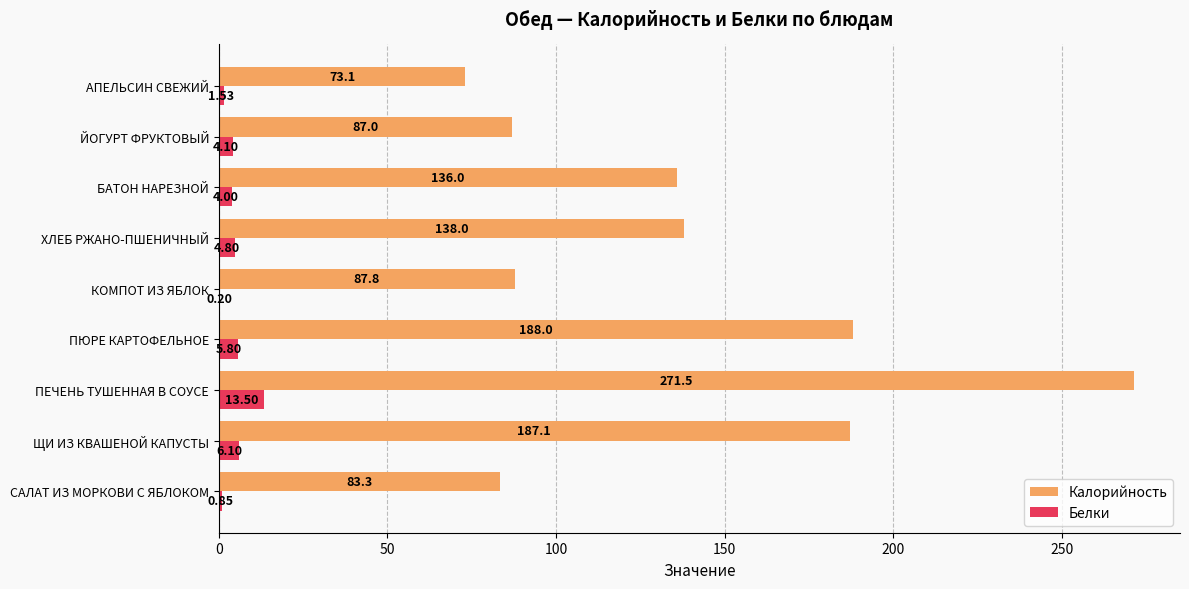

What is the total value across all series at КОМПОТ ИЗ ЯБЛОК?

88.0